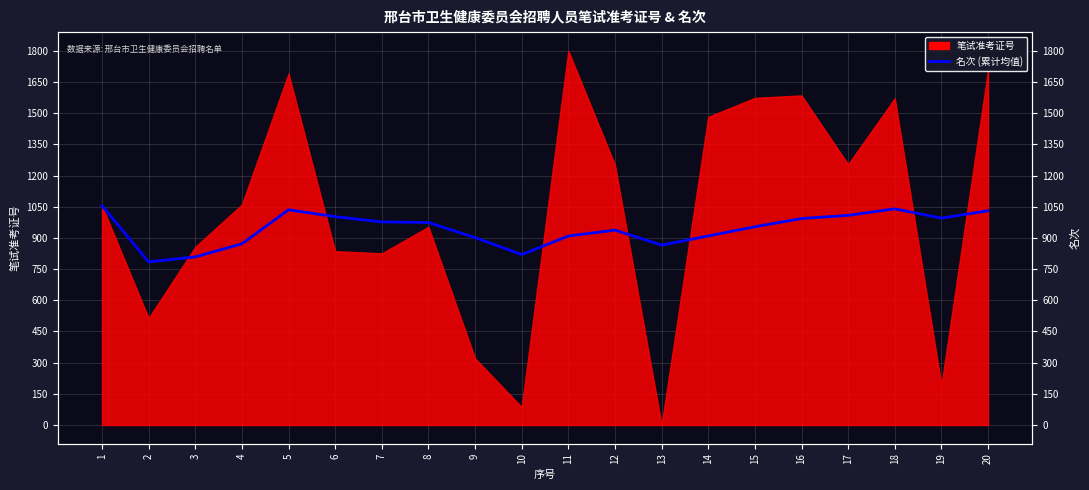

Reading left to right, extract all data points from this chart.

1=1055.1	2=784.7	3=808.6	4=871.6	5=1035.4	6=1002.2	7=977.0	8=974.0	9=901.4	10=819.9	11=909.0	12=937.5	13=865.3	14=909.4	15=953.7	16=993.2	17=1008.5	18=1039.8	19=995.2	20=1030.7